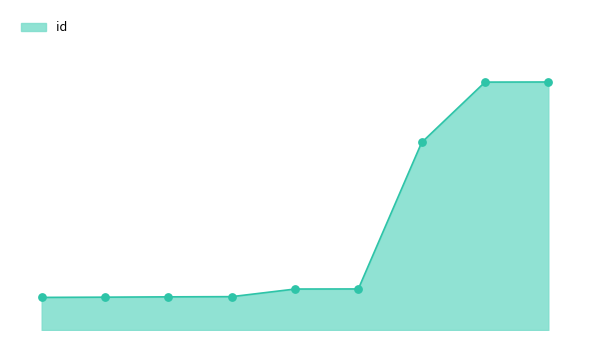

How many lines are shown in the chart?

1